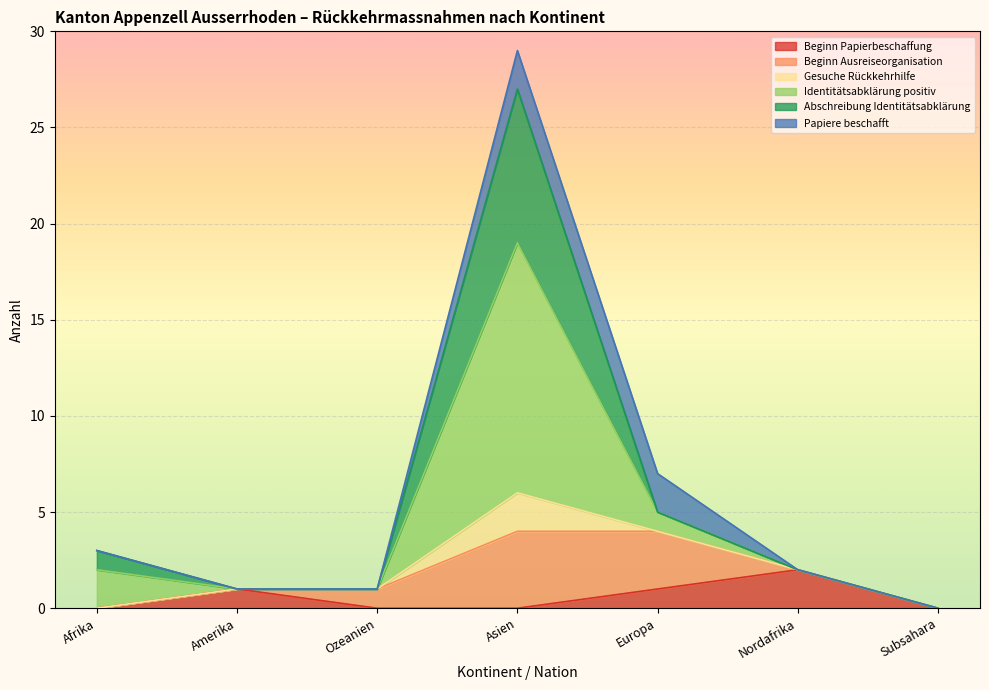

How many data points in Identitätsabklärung positiv are less than 2?

3